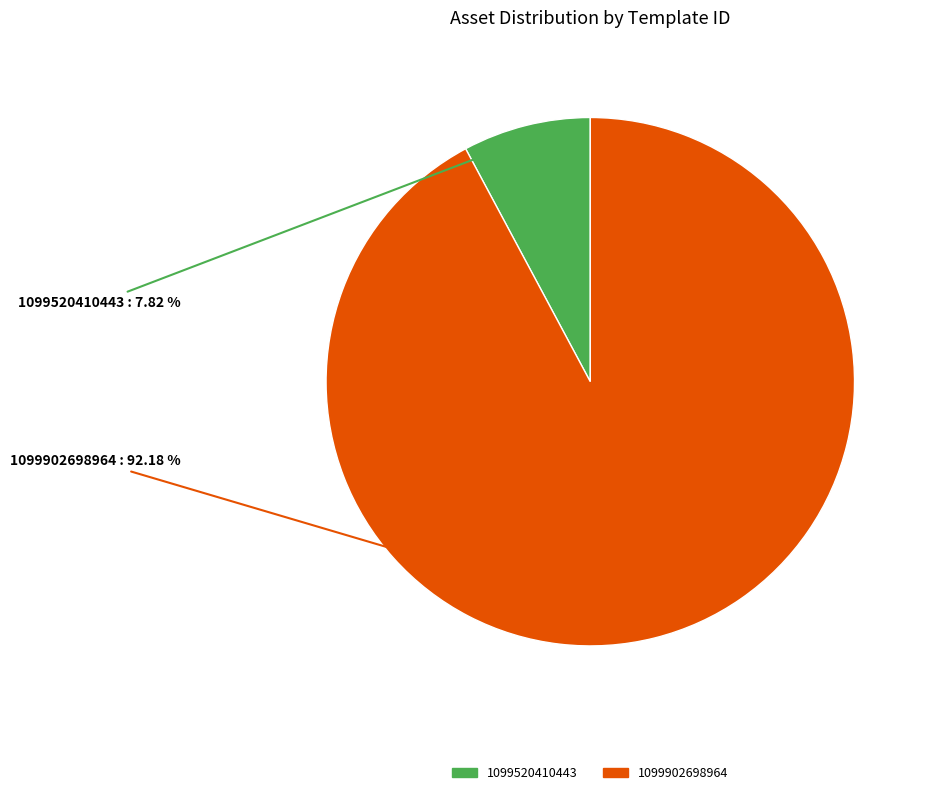

Count the number of slices in the pie.

2